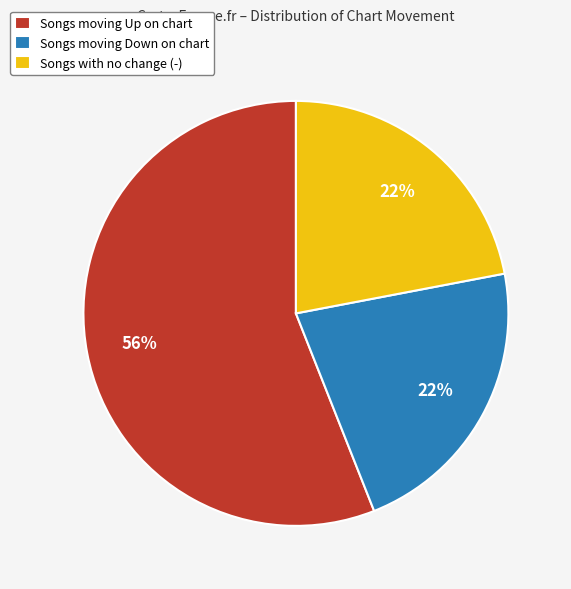

To the nearest percent, what is the difference between the largest and smallest slice percentages?

34%